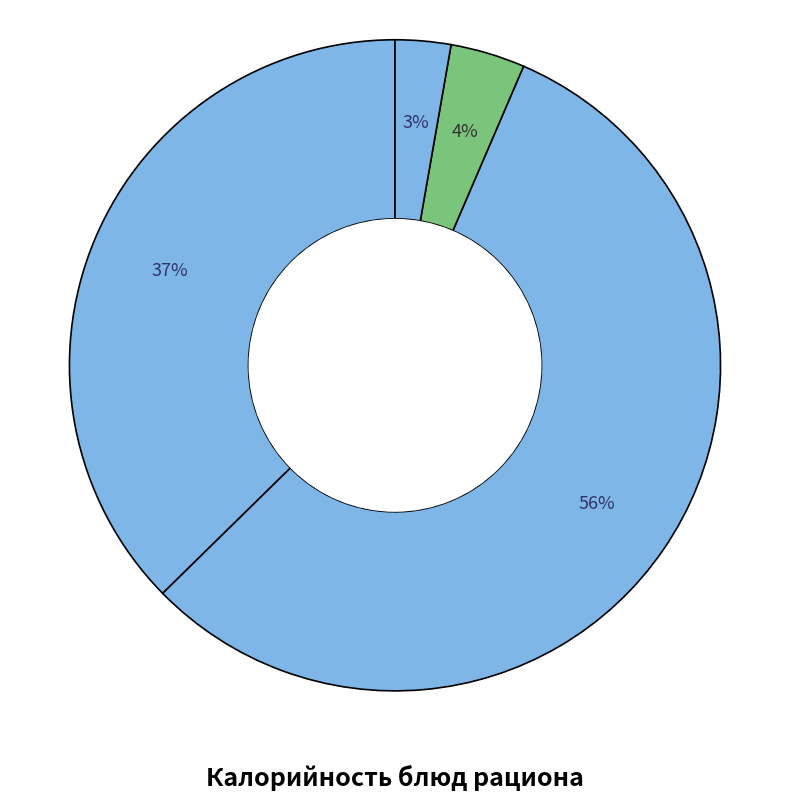

What is the largest slice in the pie chart?

Запеканка рисовая с творогом